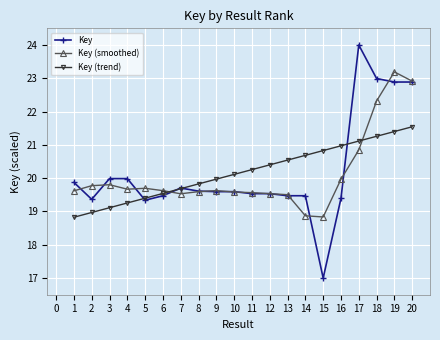

Which label corresponds to the smallest value in the chart?

15